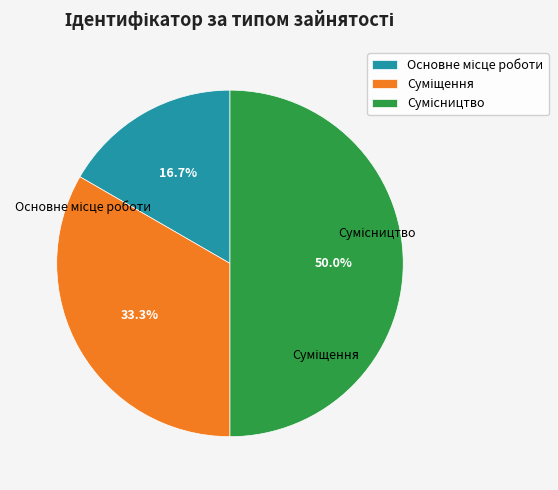

How many slices are in this pie chart?

3